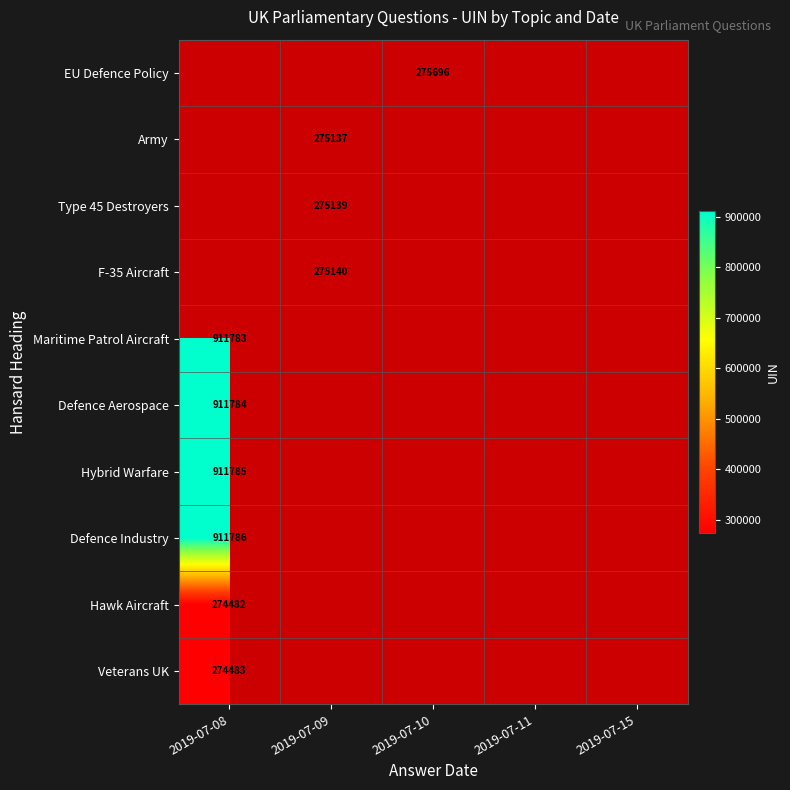

Is it true that Veterans UK equals 129957 at 2019-07-08?

False